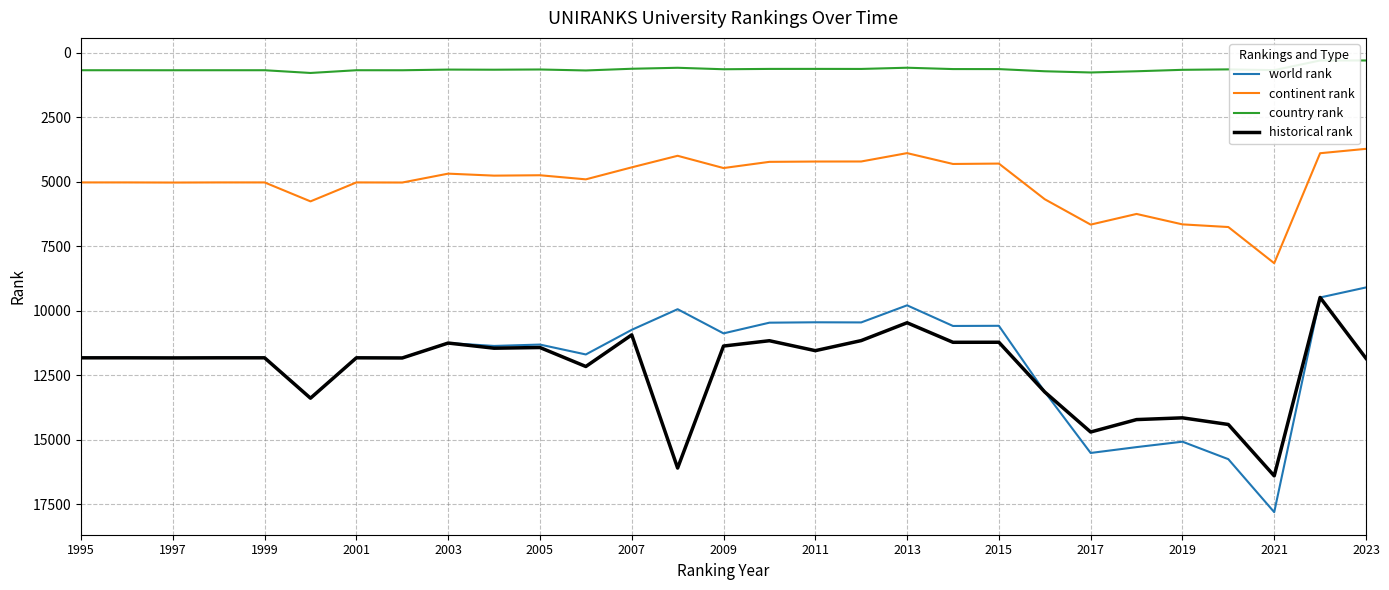

True or false: historical rank has a value of 11549 at 2011.

True